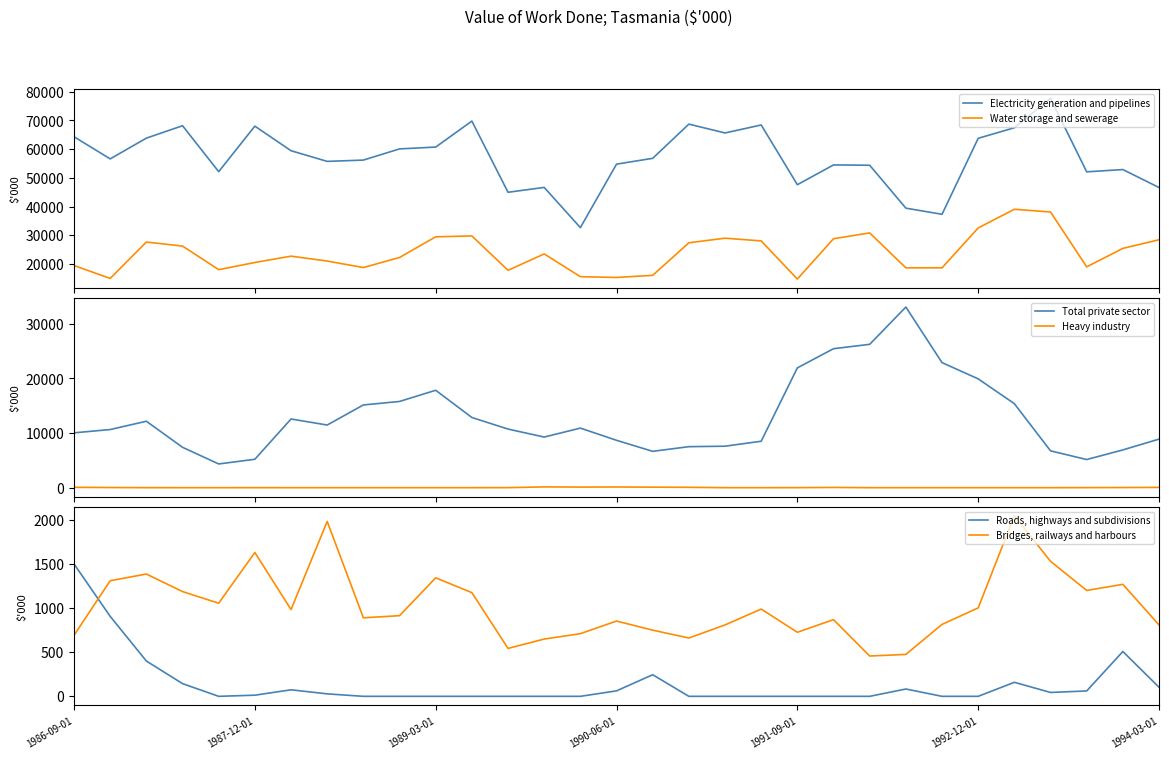

Is this an area chart (filled region under the line)?

No